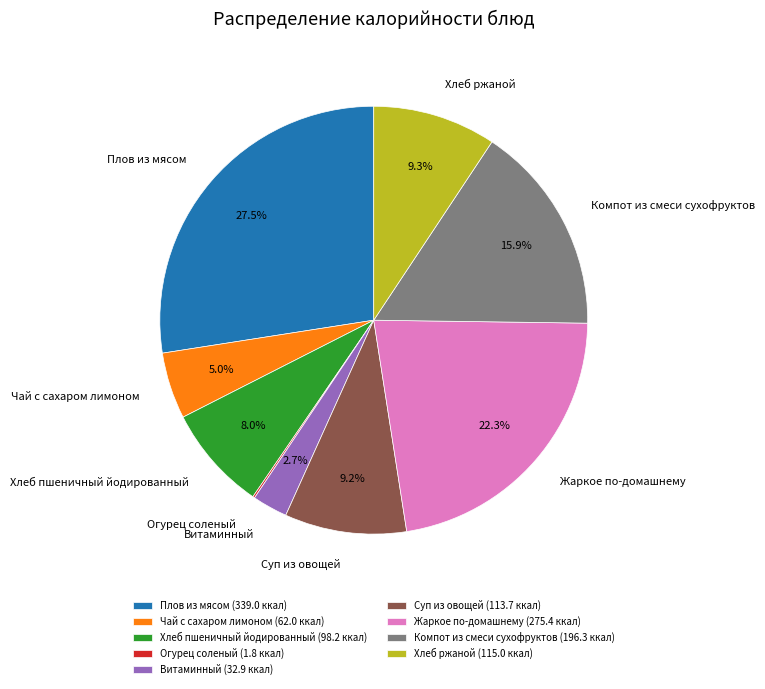

What portion of the pie excludes Хлеб пшеничный йодированный?

92.0%